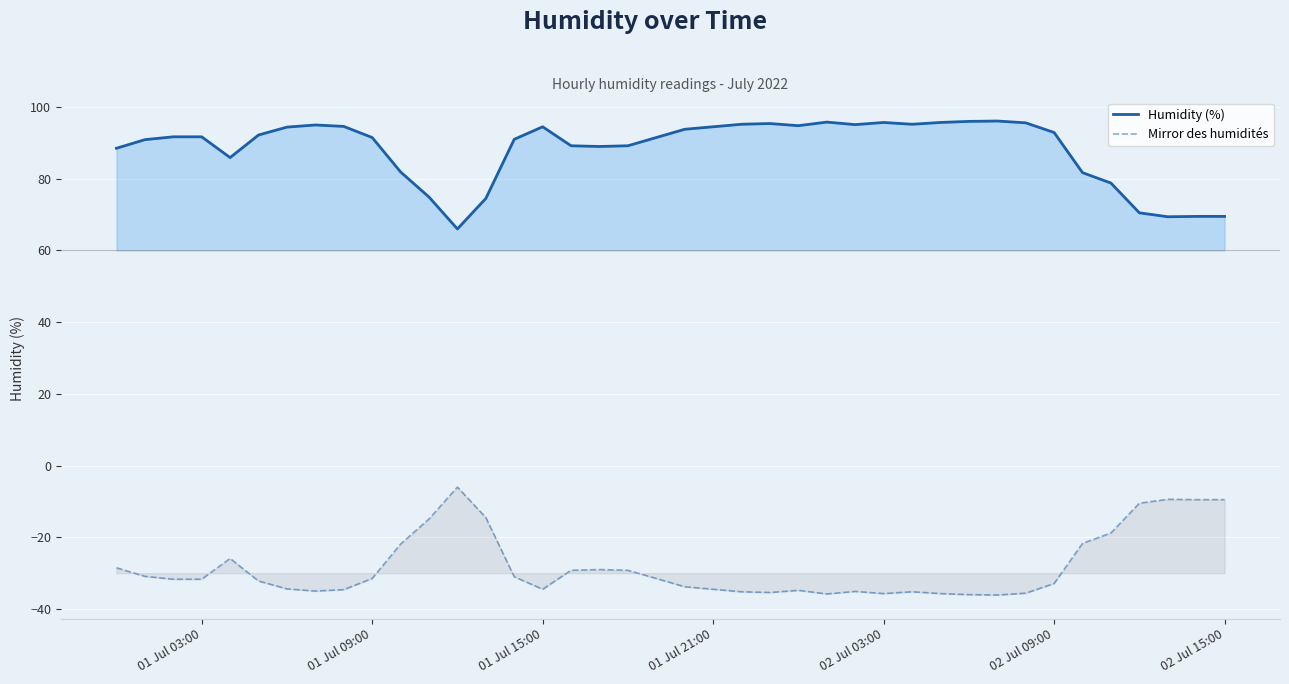

What is the greatest value displayed?

96.1